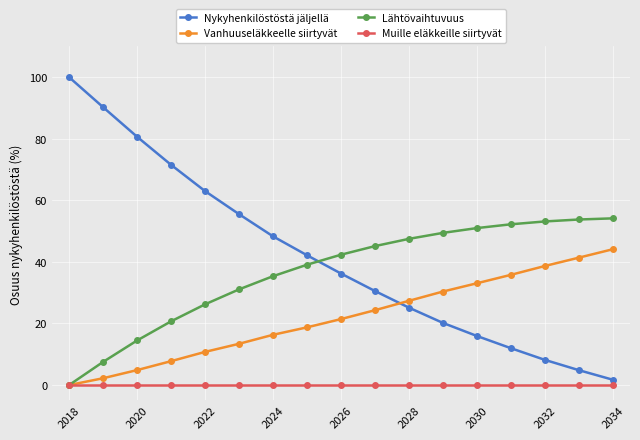

Which series has the largest total across all categories?

Nykyhenkilöstöstä jäljellä